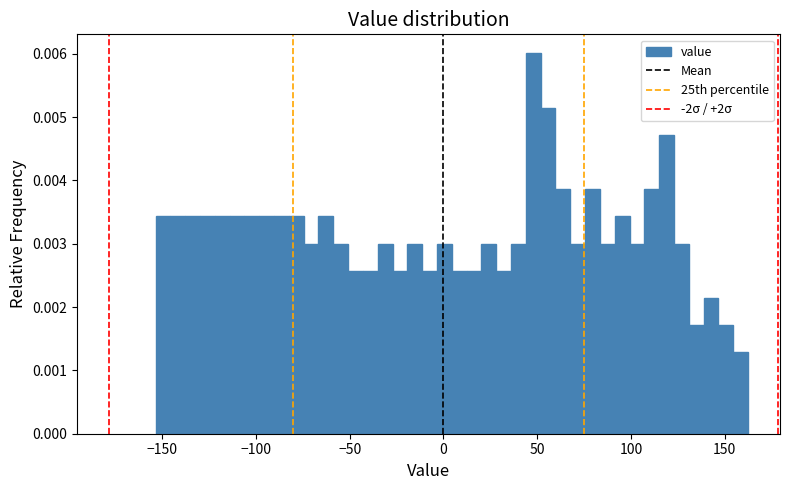

Read against the x-axis, roughly where is the centre of the tallest bar?

50